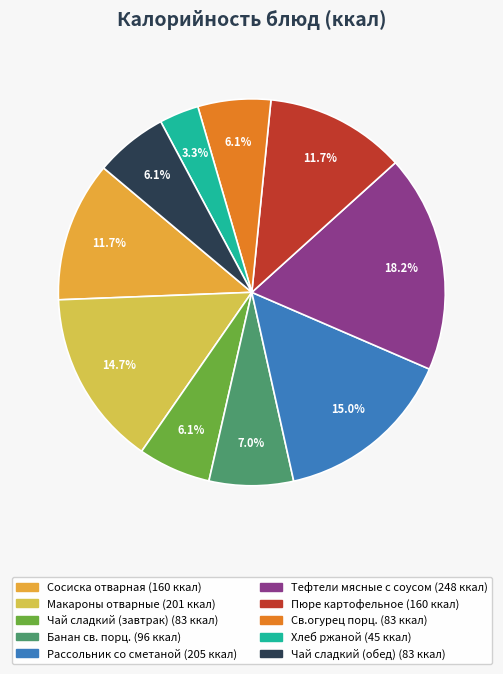

The Чай сладкий (обед) slice represents 6% of the pie. True or false?

True